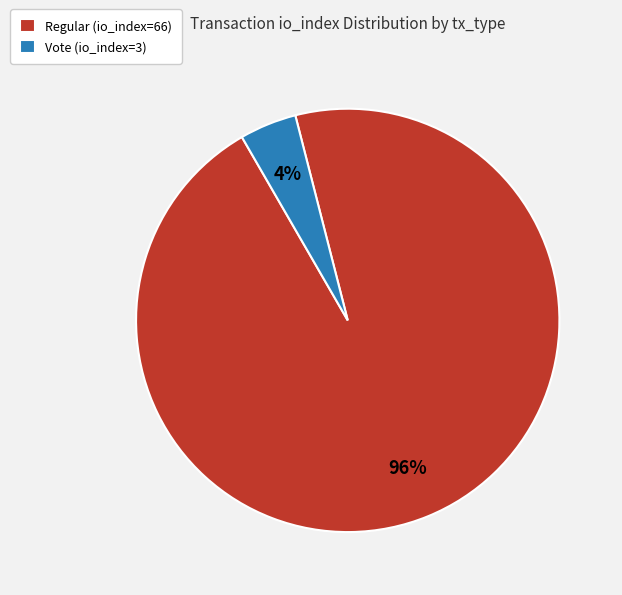

Which category has the smallest portion of the pie?

Vote (io_index=3)